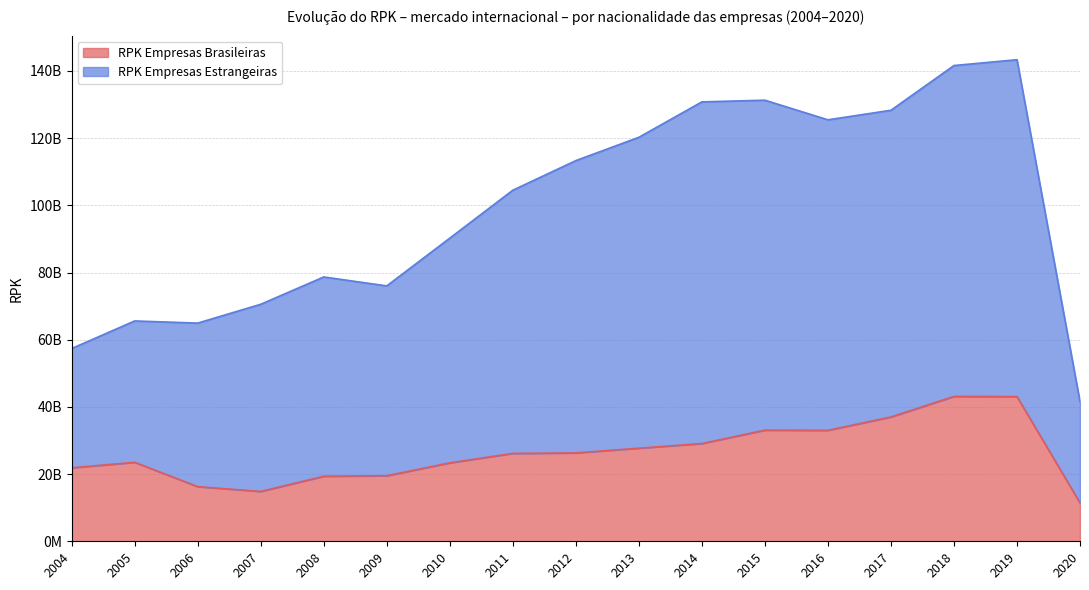

How many data points in RPK Empresas Estrangeiras are above 104500846918?

8